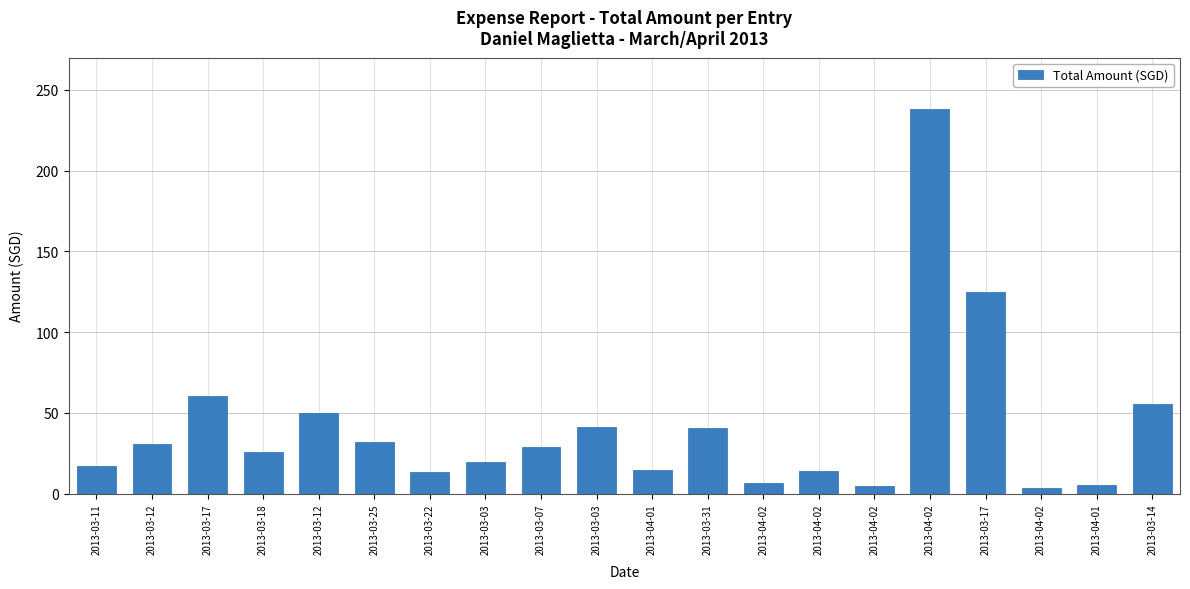

What is the label of the 6th bar from the left?

2013-03-25